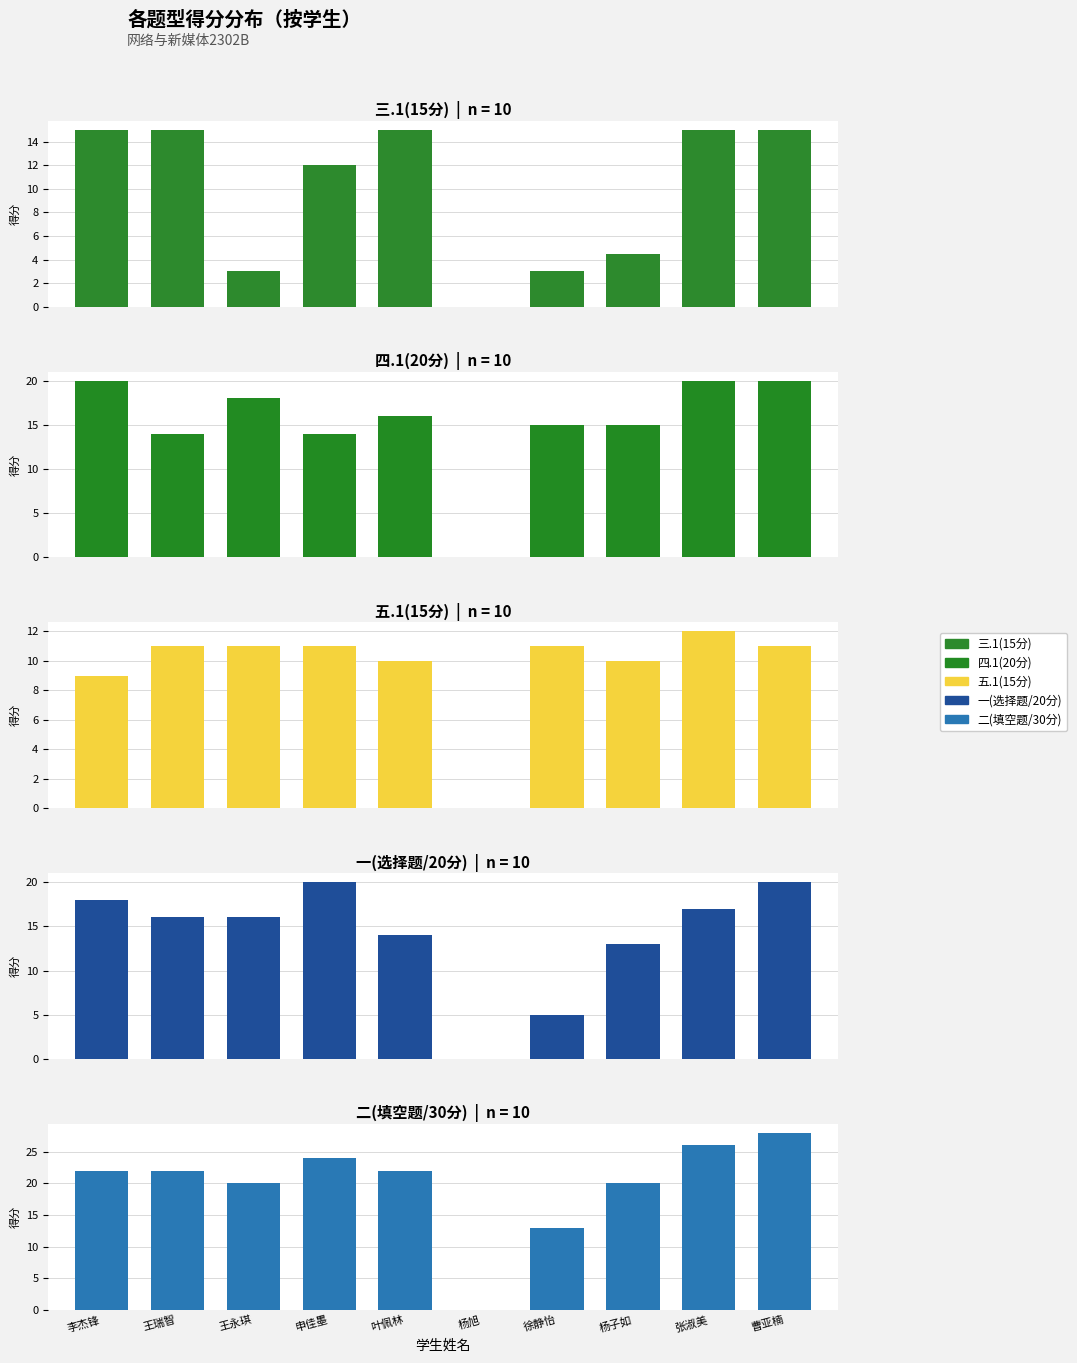

Reading left to right, extract all data points from this chart.

三.1(15分): 李杰锋=15.0	王瑞智=15.0	王永琪=3.0	申佳墨=12.0	叶佩林=15.0	杨旭=0.0	徐静怡=3.0	杨子如=4.5	张淑美=15.0	曹亚楠=15.0
四.1(20分): 李杰锋=20.0	王瑞智=14.0	王永琪=18.0	申佳墨=14.0	叶佩林=16.0	杨旭=0.0	徐静怡=15.0	杨子如=15.0	张淑美=20.0	曹亚楠=20.0
五.1(15分): 李杰锋=9.0	王瑞智=11.0	王永琪=11.0	申佳墨=11.0	叶佩林=10.0	杨旭=0.0	徐静怡=11.0	杨子如=10.0	张淑美=12.0	曹亚楠=11.0
一(选择题/20分): 李杰锋=18.0	王瑞智=16.0	王永琪=16.0	申佳墨=20.0	叶佩林=14.0	杨旭=0.0	徐静怡=5.0	杨子如=13.0	张淑美=17.0	曹亚楠=20.0
二(填空题/30分): 李杰锋=22.0	王瑞智=22.0	王永琪=20.0	申佳墨=24.0	叶佩林=22.0	杨旭=0.0	徐静怡=13.0	杨子如=20.0	张淑美=26.0	曹亚楠=28.0